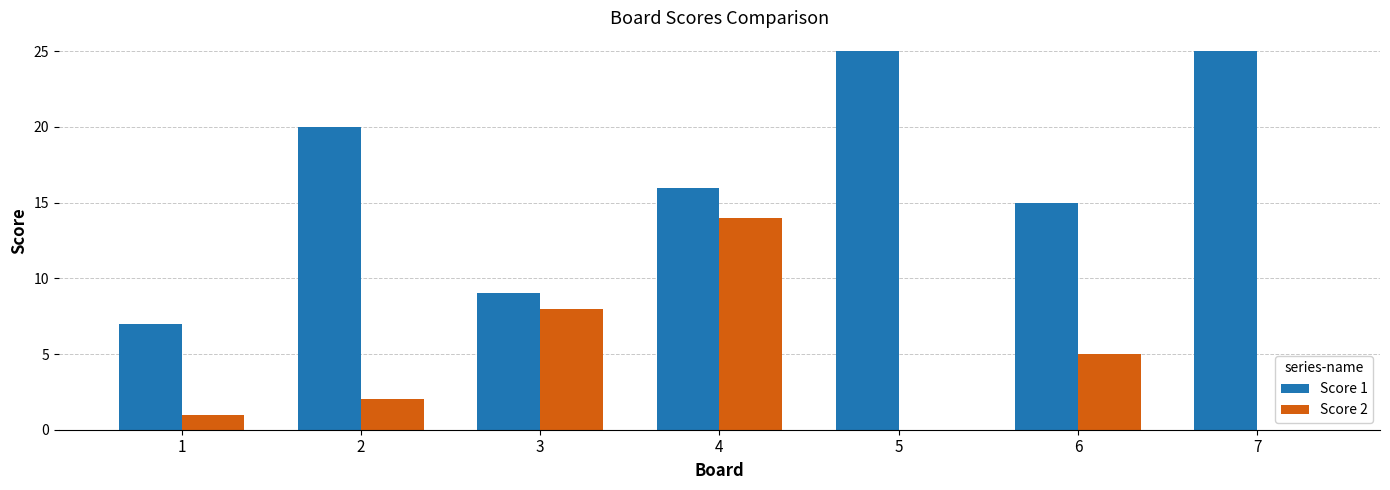

Is the value of Score 2 at 5 greater than the value of Score 1 at 7?

No